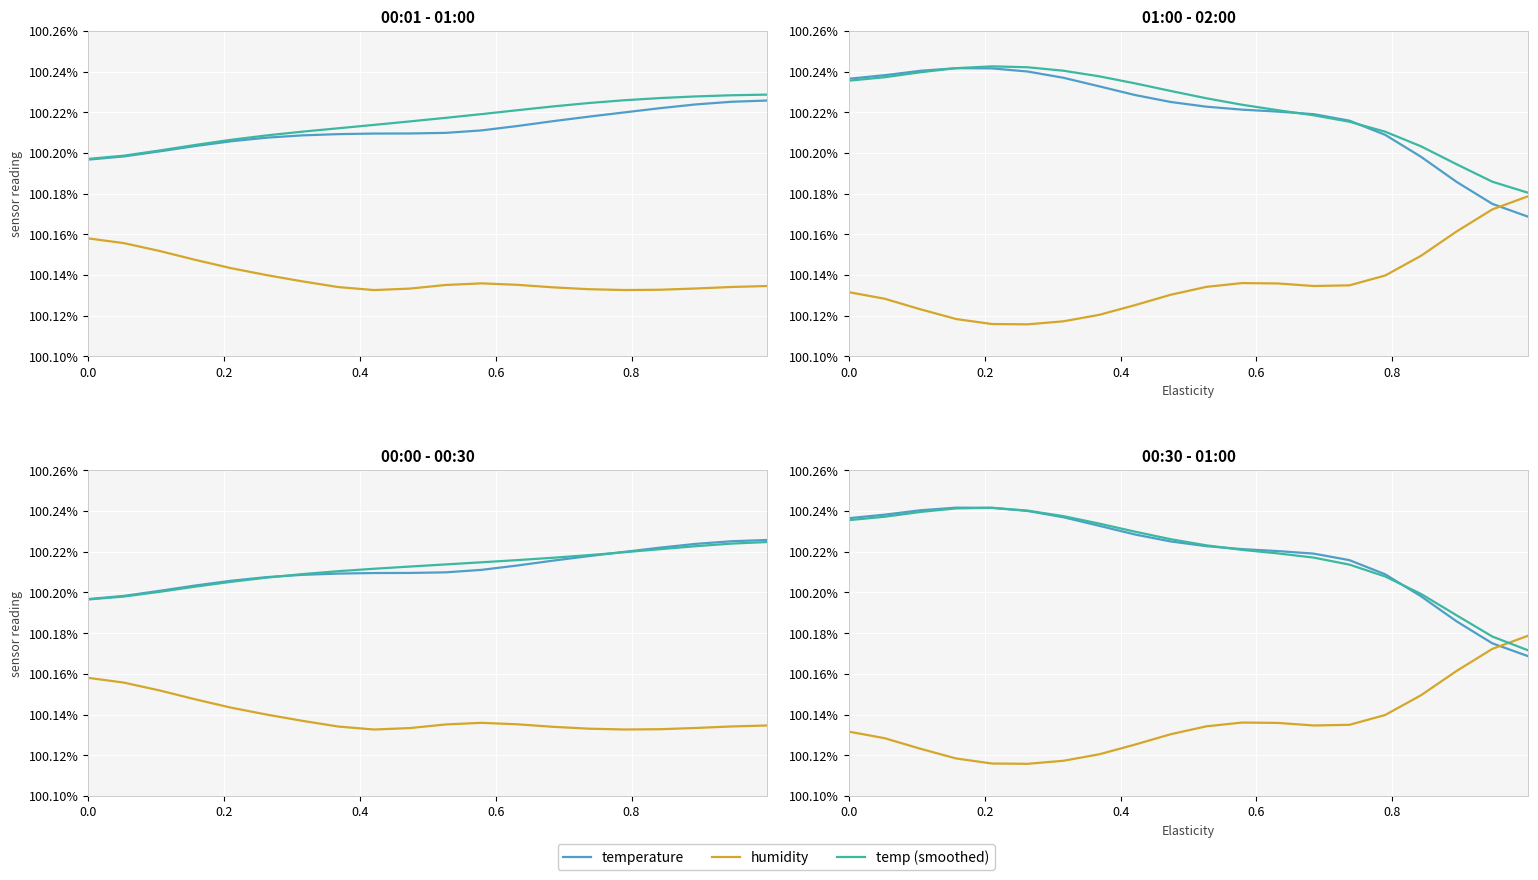

How many times do humidity and temperature cross each other?

1